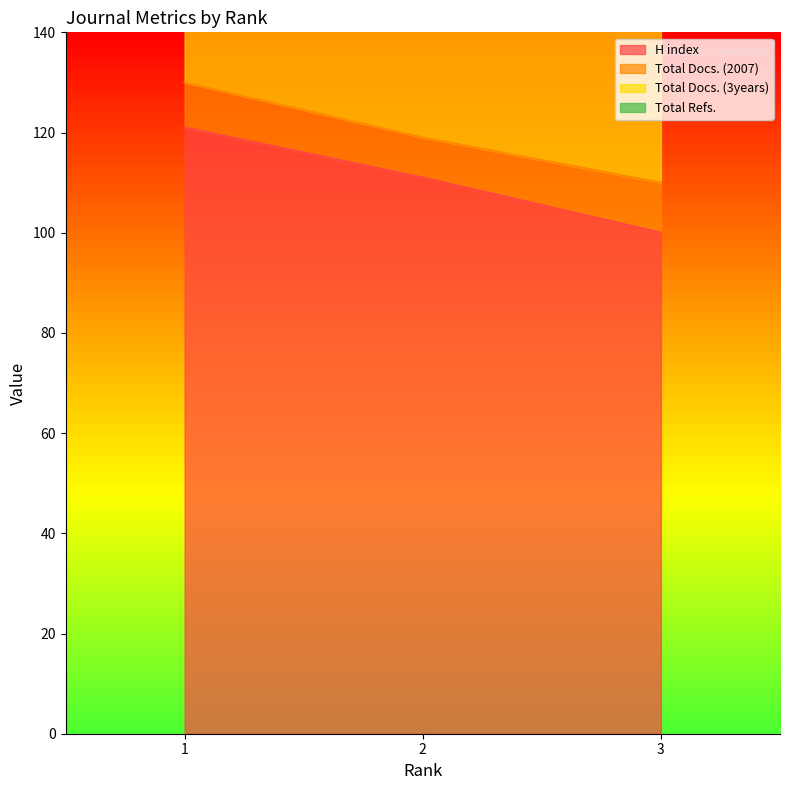

What is the lowest value of the Total Docs. (2007) series?

8